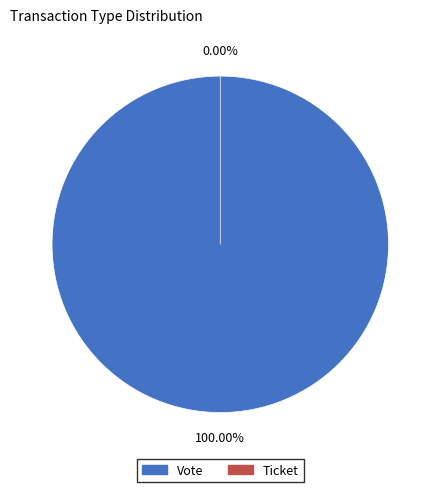

To the nearest percent, what is the combined percentage of Vote and Ticket?

100%